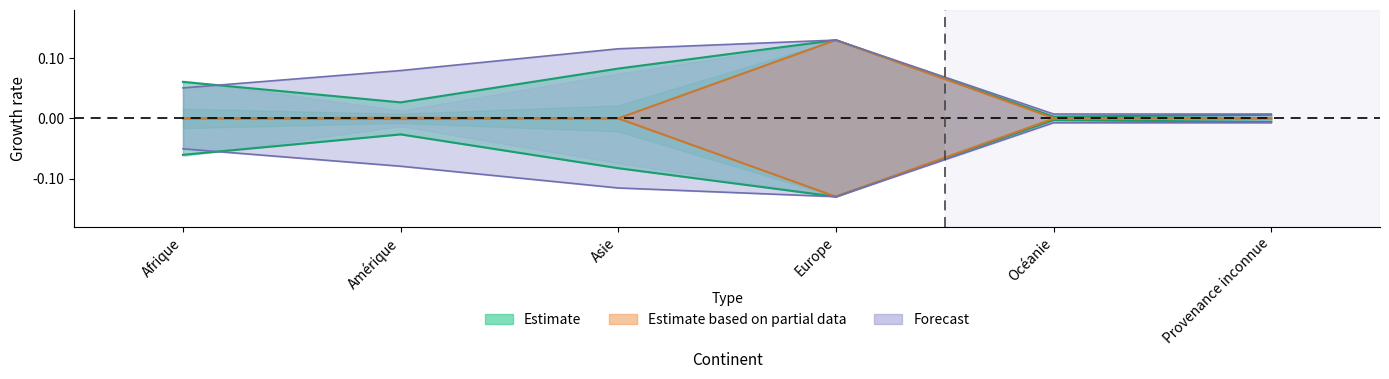

Does the chart have visible grid lines?

No